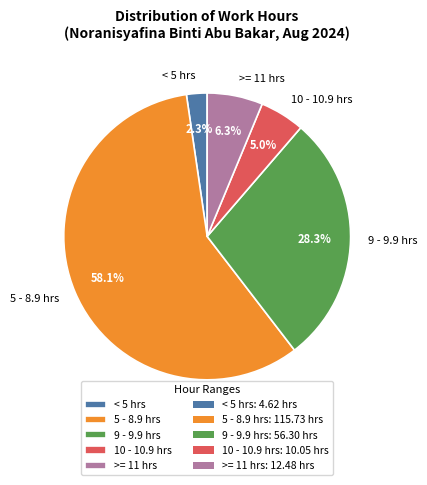

What percentage is NOT represented by 9 - 9.9 hrs?

71.7%